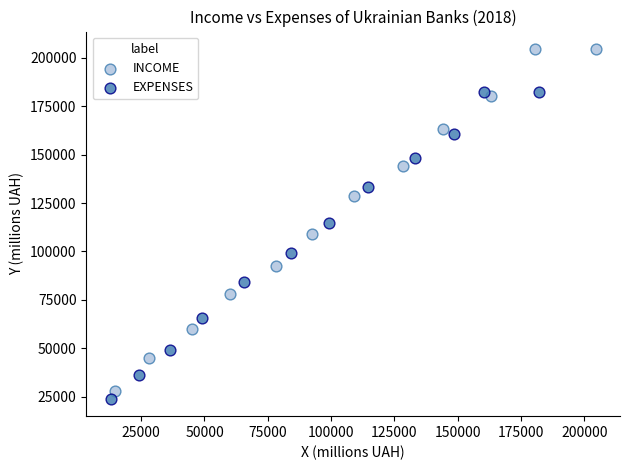

Which series has the largest Y range (max minus min)?

INCOME